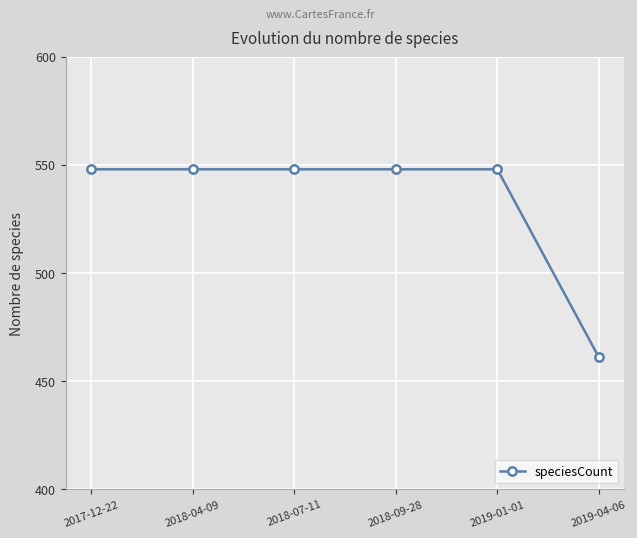

What is the greatest value displayed?

548